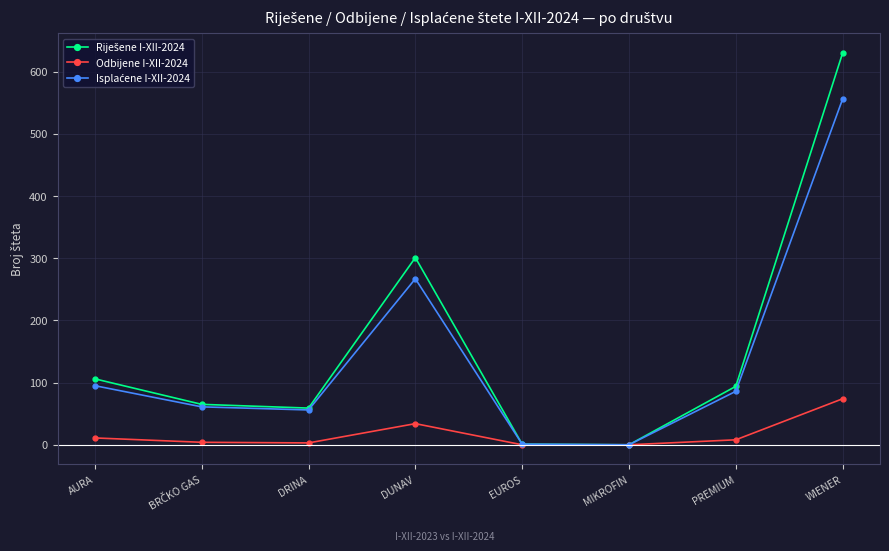

What is the spread (max minus min) of values at WIENER?

556